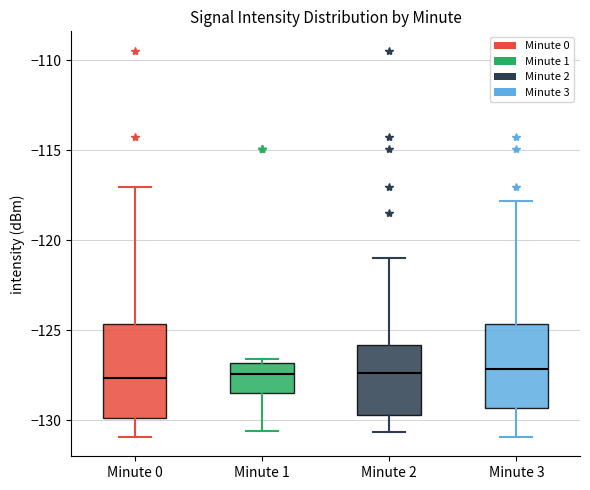

Reading left to right, read every box against the y-axis: the position of its median line, the range the box covers, and the ends of its whiskers. The values are not printed on the chart, so give them approximately, as read against the axis.

Minute 0: median -127.5, box -130.0 to -124.5, whiskers -131.0 to -117.0
Minute 1: median -127.5, box -128.5 to -127.0, whiskers -130.5 to -126.5
Minute 2: median -127.5, box -129.5 to -126.0, whiskers -130.5 to -121.0
Minute 3: median -127.0, box -129.5 to -124.5, whiskers -131.0 to -118.0